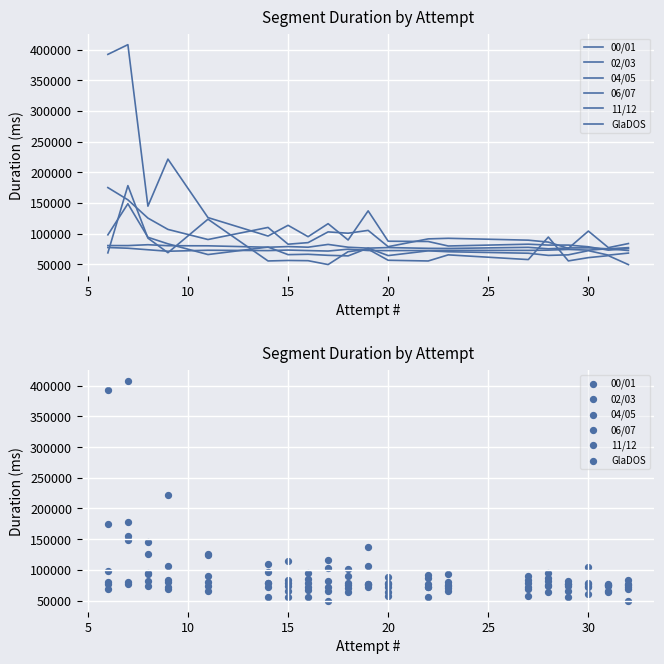

What are all the series names shown in the legend?

00/01, 02/03, 04/05, 06/07, 11/12, GlaDOS